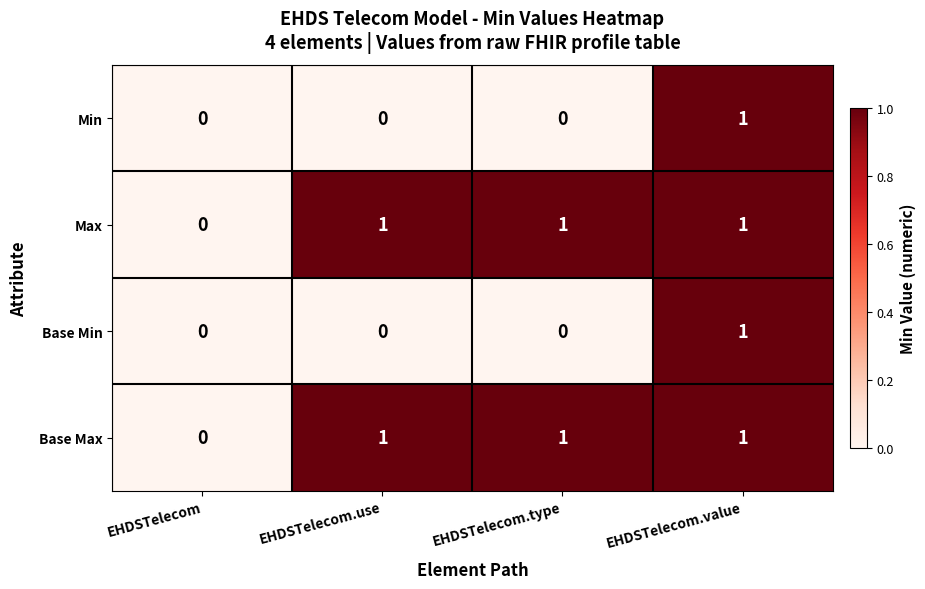

The Min series shows 0 at EHDSTelecom.type. True or false?

True